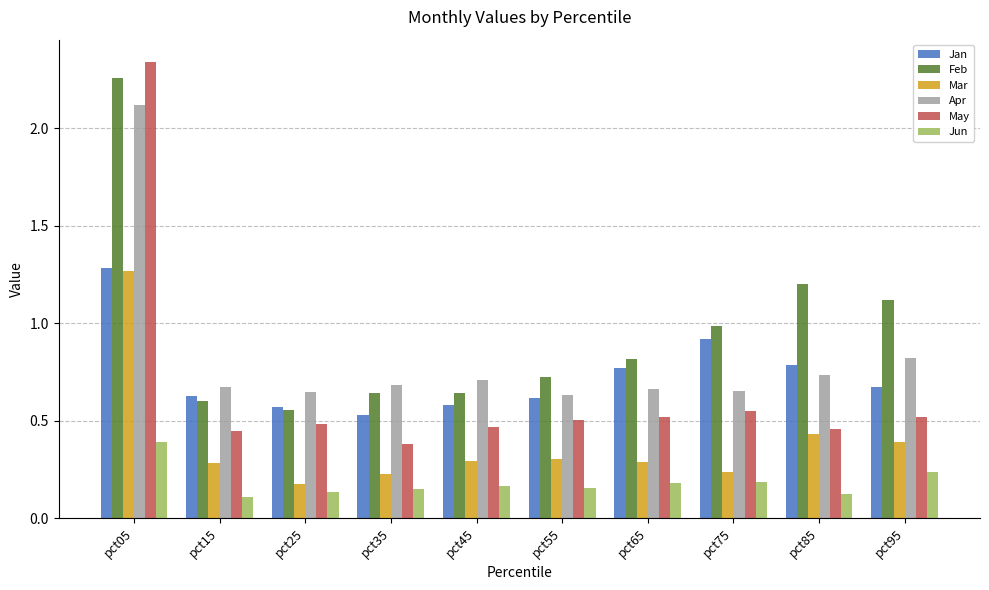

What is the difference between the maximum and minimum values in the Jun series?

0.3